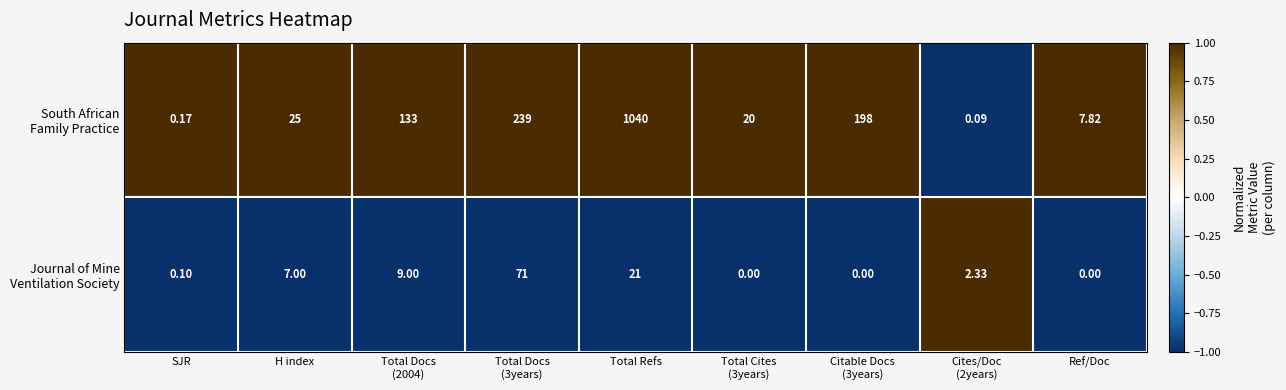

At which category is the sum across all series the highest?

Total Refs